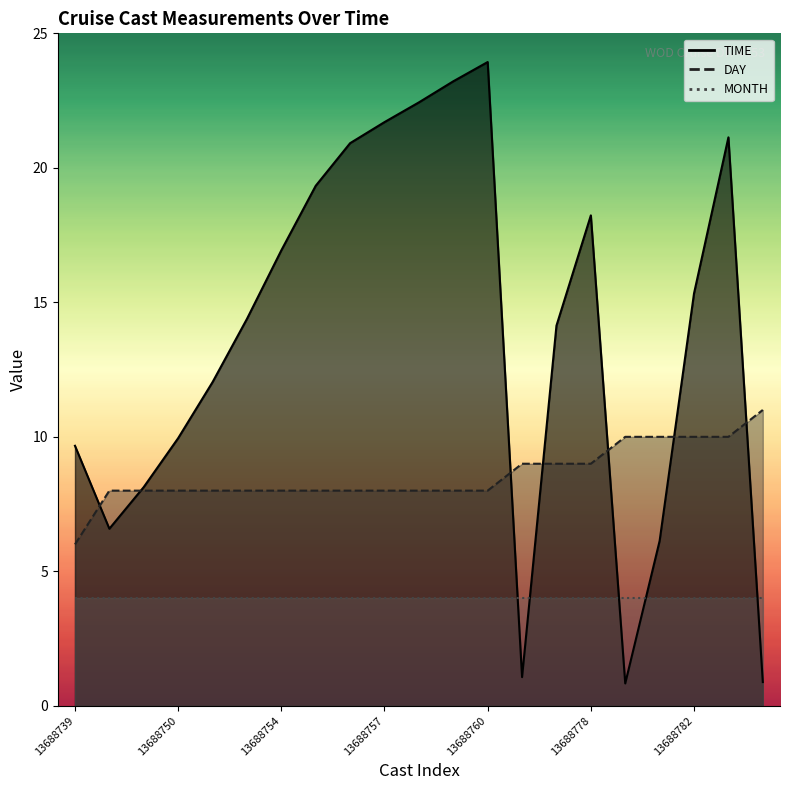

Which category has the lowest value in the DAY series?

13688739